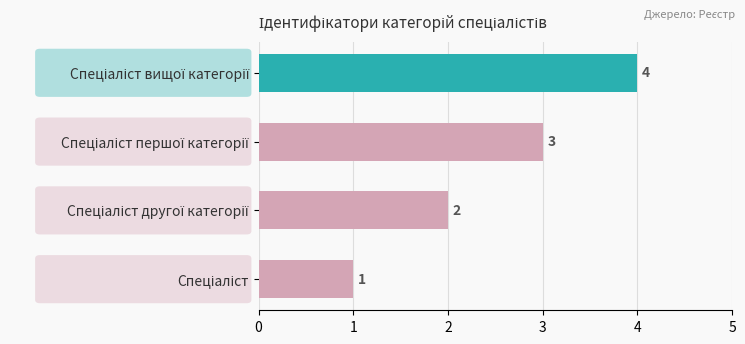

What is the sum of all values?

10